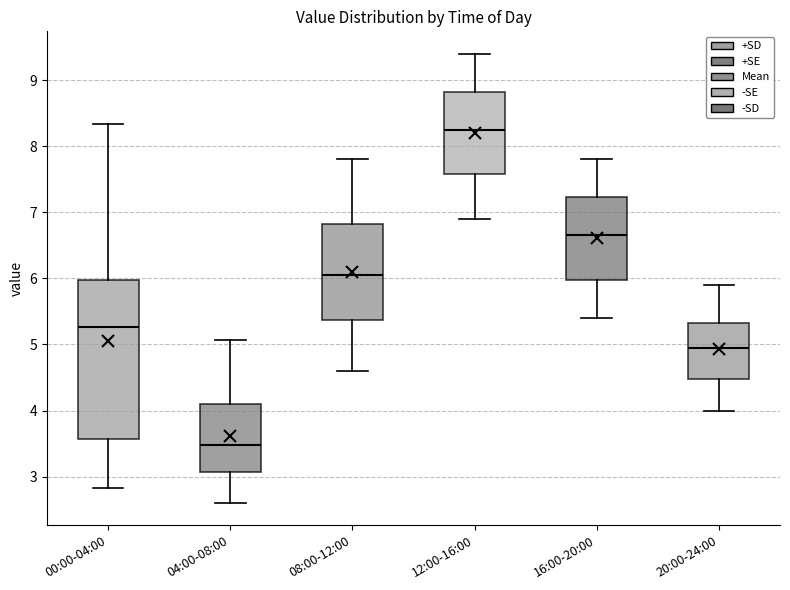

Reading left to right, read every box against the y-axis: the position of its median line, the range the box covers, and the ends of its whiskers. The values are not printed on the chart, so give them approximately, as read against the axis.

00:00-04:00: median 5.3, box 3.6 to 6.0, whiskers 2.8 to 8.3
04:00-08:00: median 3.5, box 3.1 to 4.1, whiskers 2.6 to 5.1
08:00-12:00: median 6.1, box 5.4 to 6.8, whiskers 4.6 to 7.8
12:00-16:00: median 8.3, box 7.6 to 8.8, whiskers 6.9 to 9.4
16:00-20:00: median 6.7, box 6.0 to 7.2, whiskers 5.4 to 7.8
20:00-24:00: median 5.0, box 4.5 to 5.3, whiskers 4.0 to 5.9